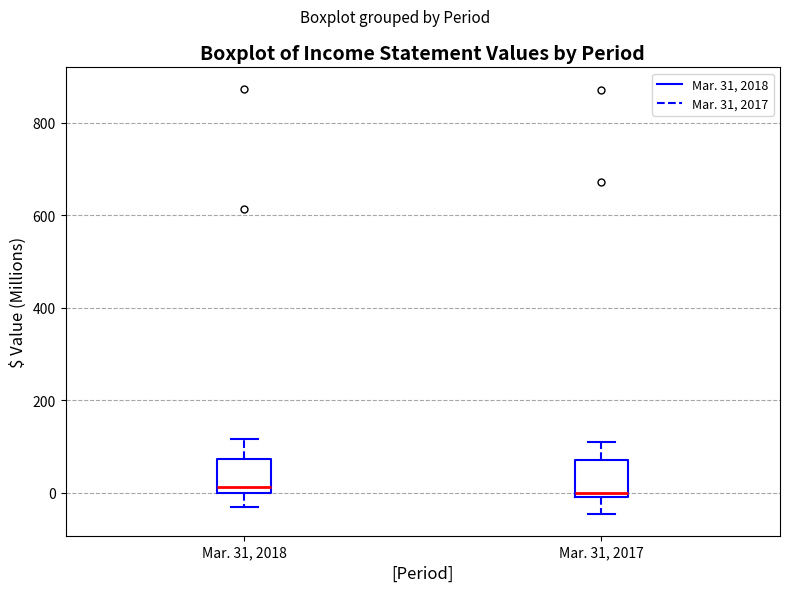

Where is the upper edge of the box for Mar. 31, 2018 on the y-axis? The values are not printed on the chart, so give them approximately, as read against the axis.

80